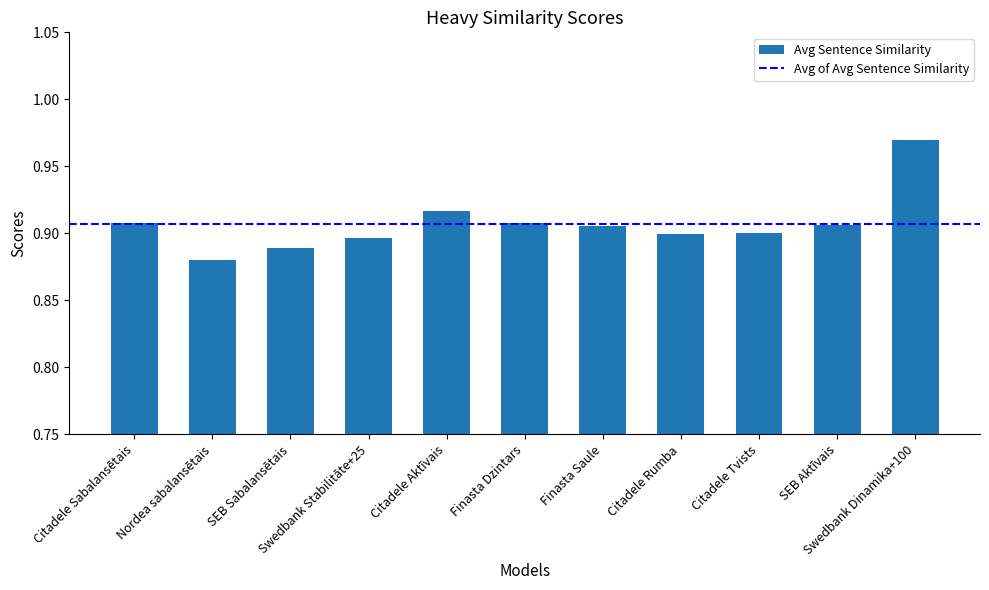

What is the difference between the maximum and minimum values?

0.1